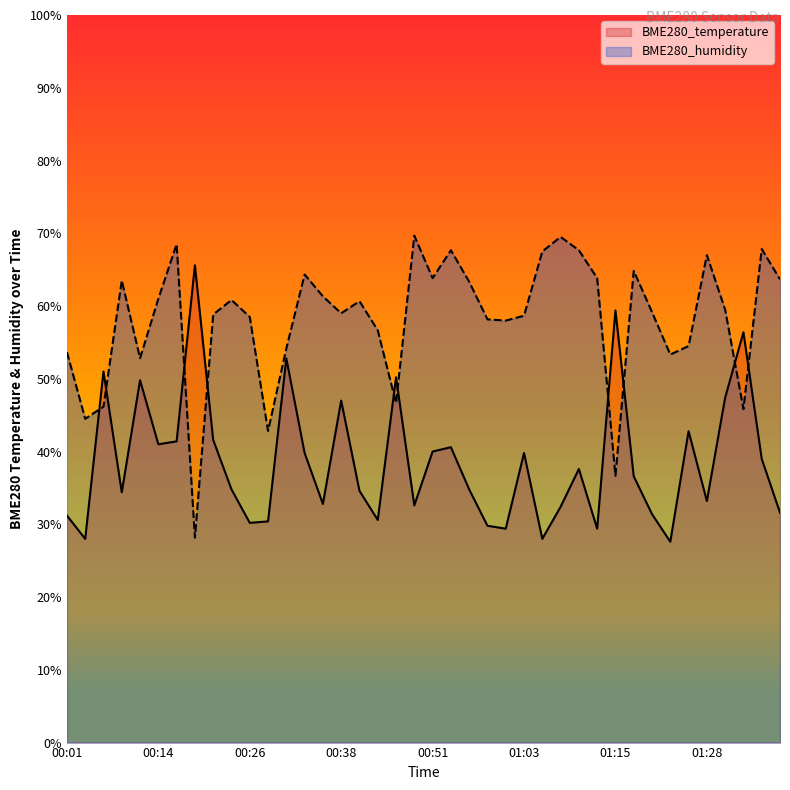

Reading left to right, extract all data points from this chart.

BME280_temperature: 00:01=31.2	00:04=28.0	00:06=51.0	00:09=34.4	00:11=49.8	00:14=41.0	00:16=41.4	00:19=65.6	00:21=41.6	00:23=34.8	00:26=30.2	00:28=30.4	00:31=52.8	00:33=39.8	00:36=32.8	00:38=47.0	00:40=34.6	00:43=30.6	00:45=50.2	00:48=32.6	00:51=40.0	00:53=40.6	00:56=34.8	00:58=29.8	01:01=29.4	01:03=39.8	01:05=28.0	01:08=32.4	01:10=37.6	01:13=29.4	01:15=59.4	01:18=36.6	01:20=31.4	01:23=27.6	01:25=42.8	01:28=33.2	01:30=47.4	01:32=56.4	01:35=39.0	01:38=31.6
BME280_humidity: 00:01=53.7	00:04=44.5	00:06=46.2	00:09=63.5	00:11=52.8	00:14=61.0	00:16=68.5	00:19=28.2	00:21=58.8	00:23=60.8	00:26=58.5	00:28=42.8	00:31=54.2	00:33=64.3	00:36=61.3	00:38=59.0	00:40=60.7	00:43=56.7	00:45=46.7	00:48=69.7	00:51=63.8	00:53=67.7	00:56=63.3	00:58=58.2	01:01=58.0	01:03=58.7	01:05=67.5	01:08=69.5	01:10=67.7	01:13=63.8	01:15=36.7	01:18=64.8	01:20=59.2	01:23=53.3	01:25=54.5	01:28=67.0	01:30=59.5	01:32=45.8	01:35=67.8	01:38=63.7